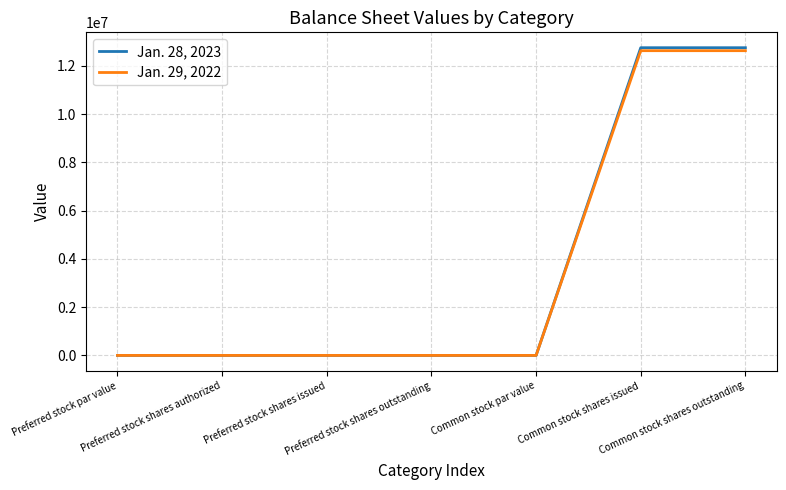

True or false: Jan. 28, 2023 has a value of 12754368 at Common stock shares outstanding.

True